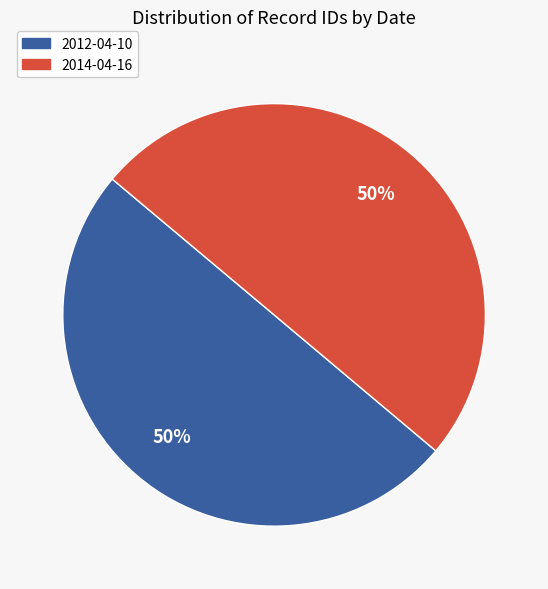

Do 2014-04-16 and 2012-04-10 together represent more than half of the pie?

Yes